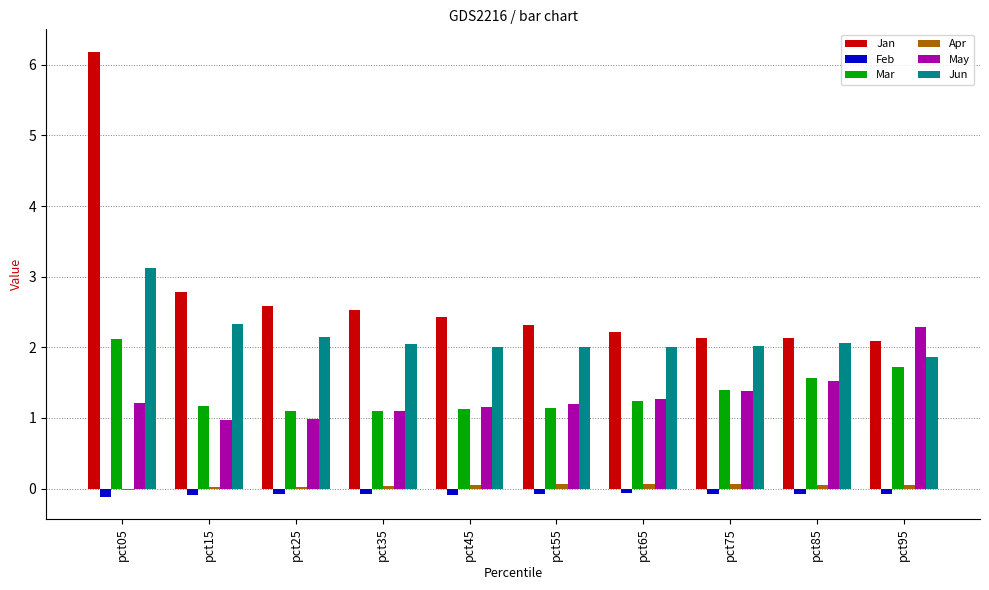

What is the greatest value displayed?

6.2